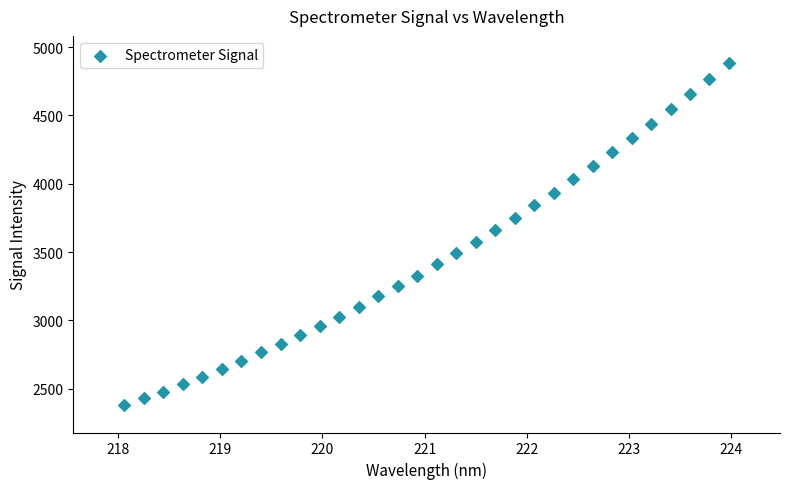

What is the range of Y values (max minus min)?

2504.5